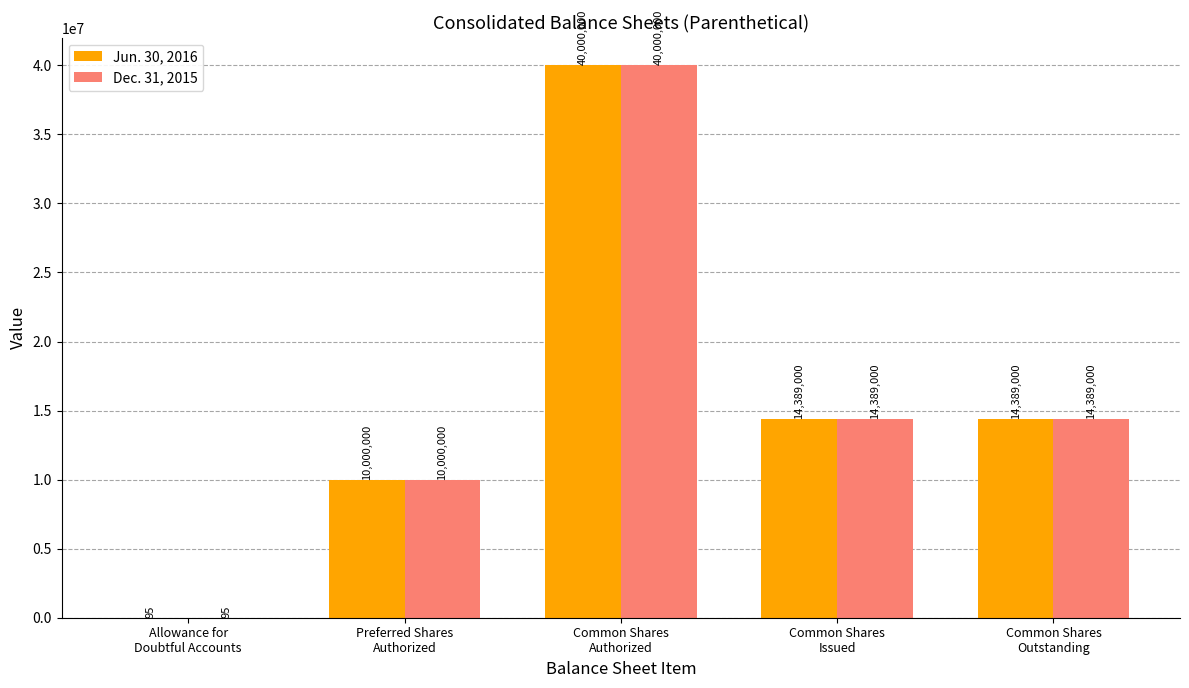

What is the sum of all Dec. 31, 2015 values?

78778095